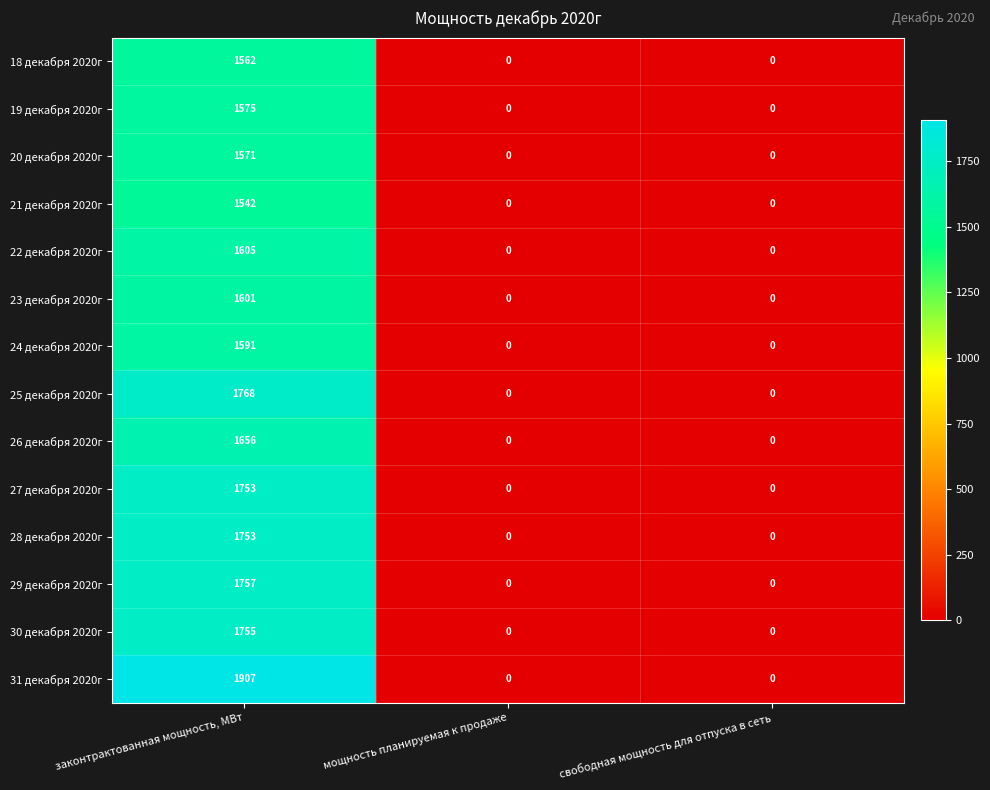

The value of 22 декабря 2020г at свободная мощность для отпуска в сеть is 0. True or false?

True